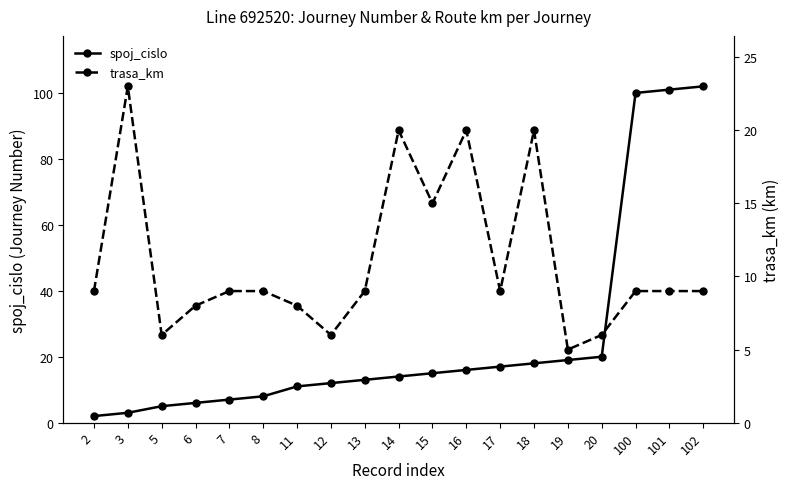

What is the difference between the maximum and minimum values in the spoj_cislo series?

100